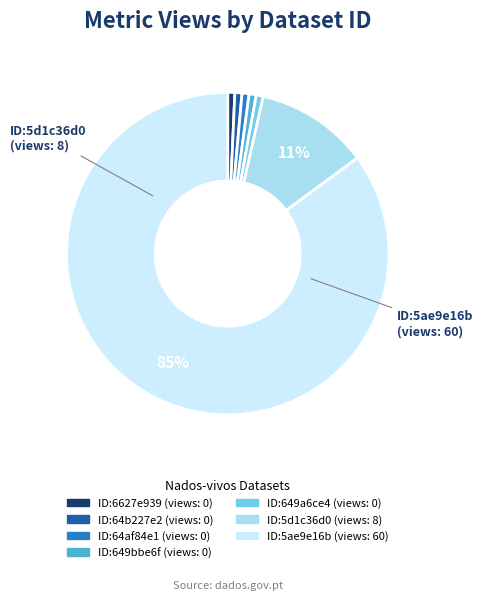

To the nearest percent, what is the average slice percentage?

14%